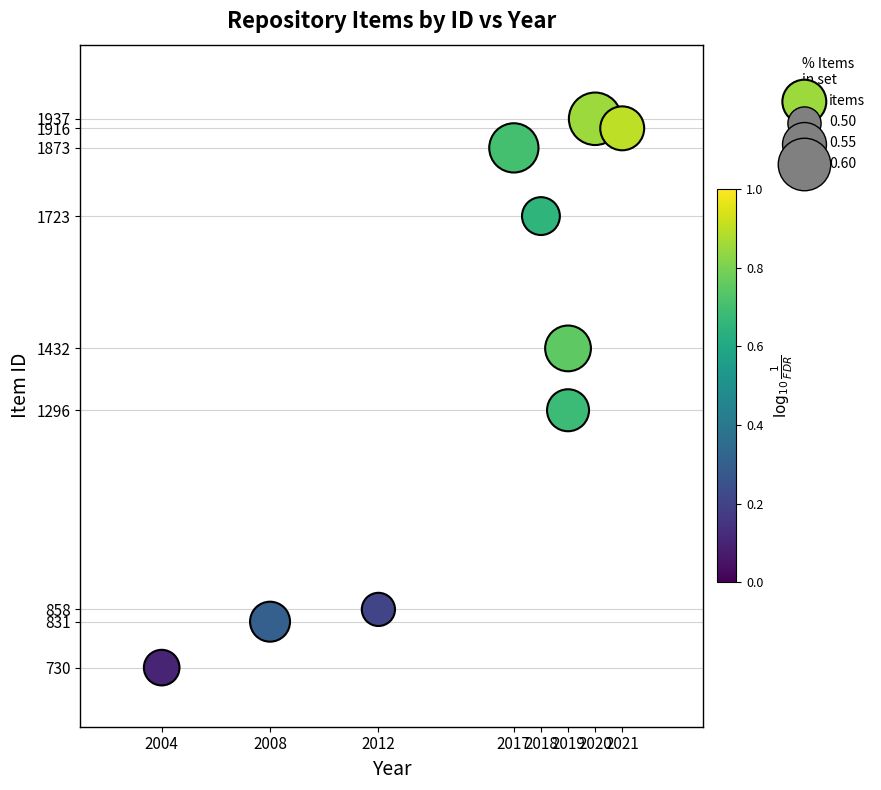

What is the average X value?

2015